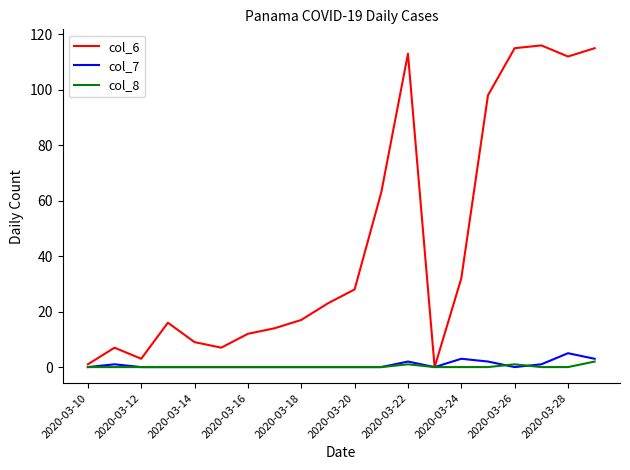

What are all the series names shown in the legend?

col_6, col_7, col_8